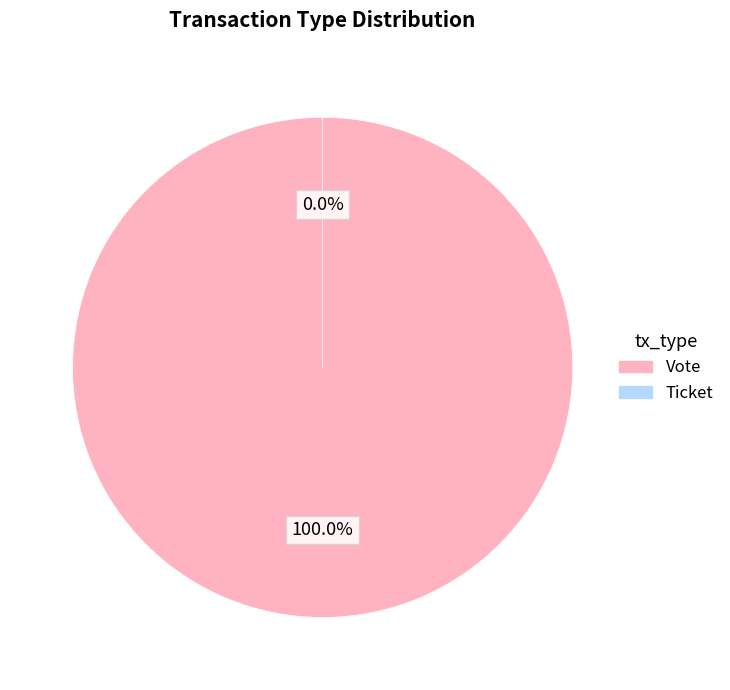

Combined, what portion of the pie is Ticket and Vote?

100.0%